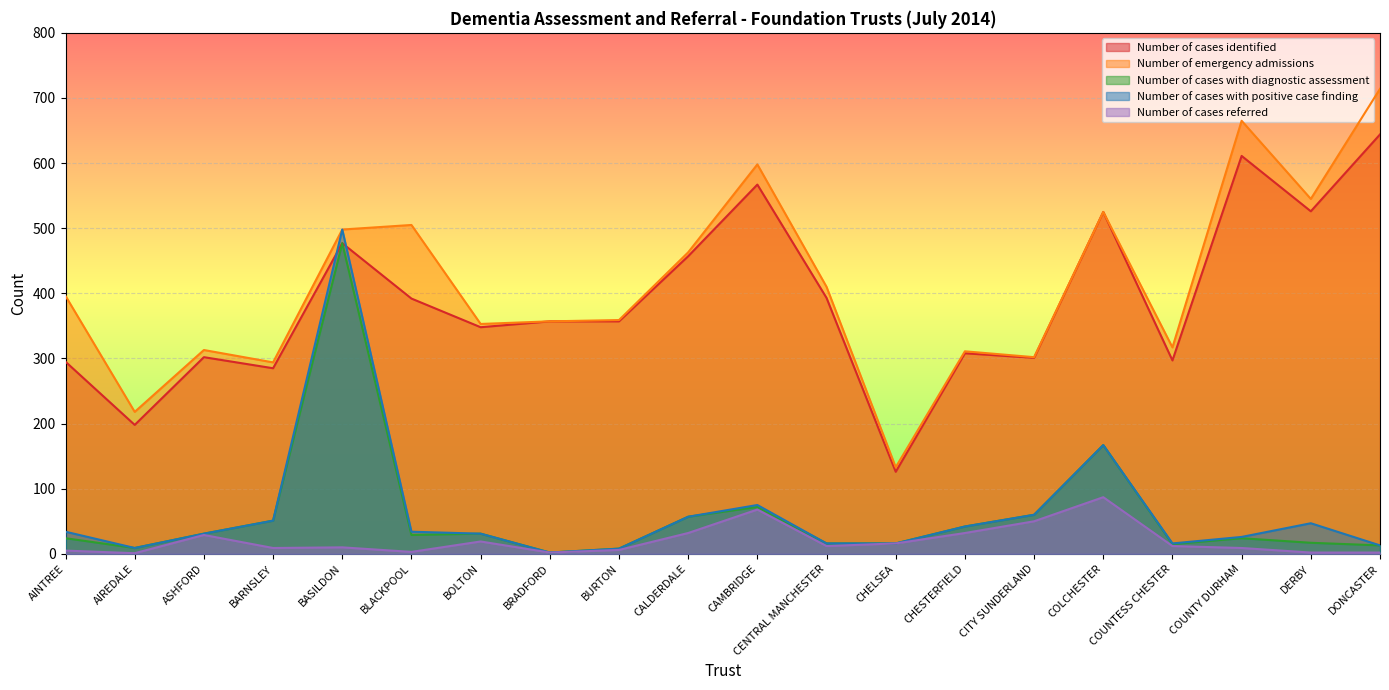

True or false: Number of cases with diagnostic assessment and Number of cases with positive case finding cross at least once.

False